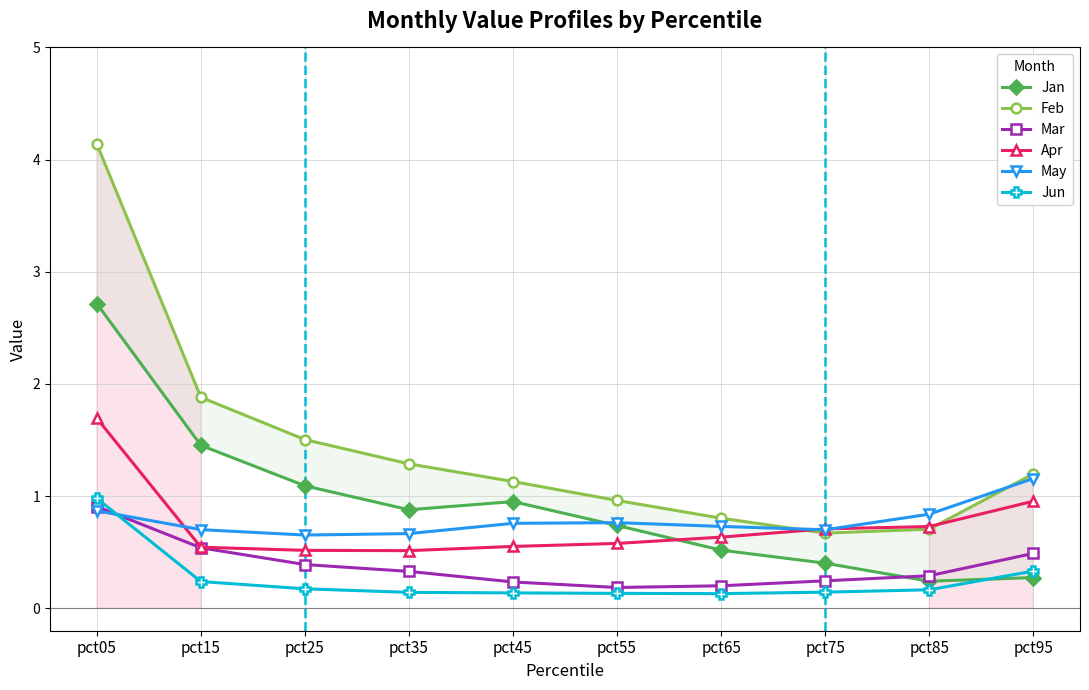

Count the number of data series in this chart.

6